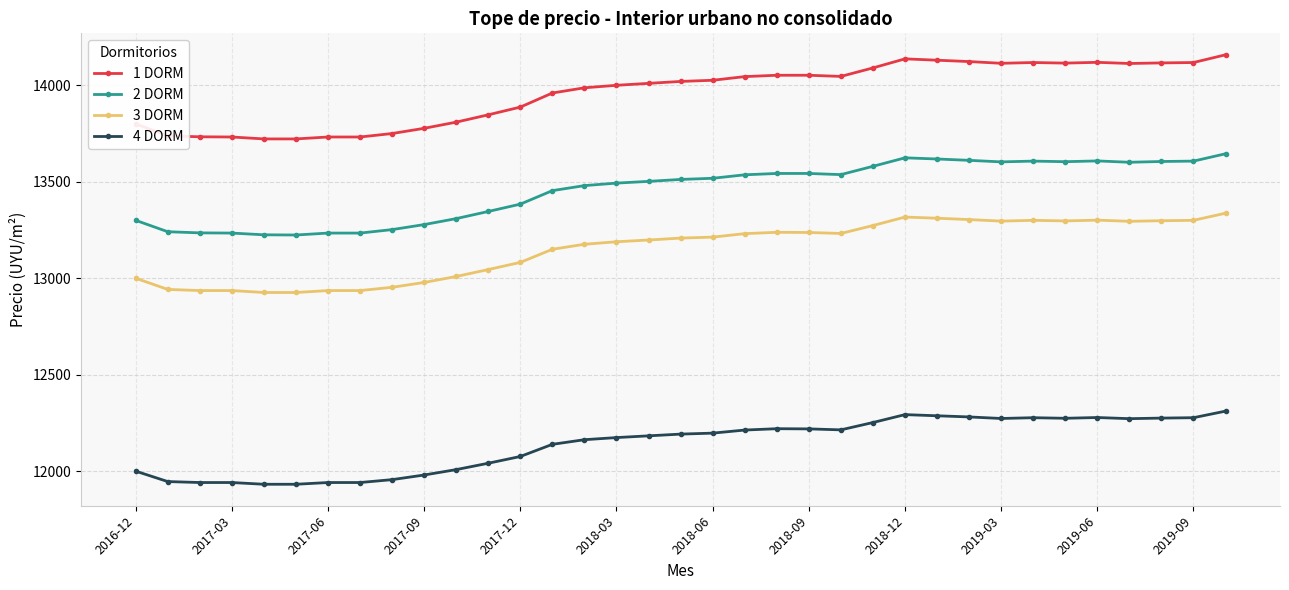

What is the sum of all 1 DORM values?

488630